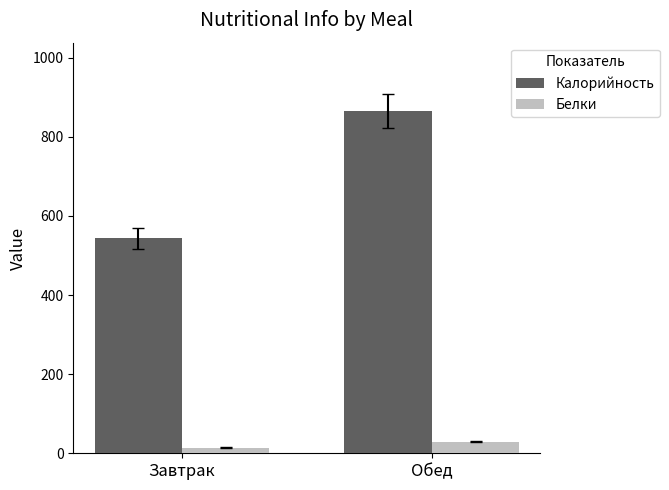

Reading left to right, transcribe all the data shown in this chart.

Калорийность: 543.0	865.0
Белки: 14.1	29.1